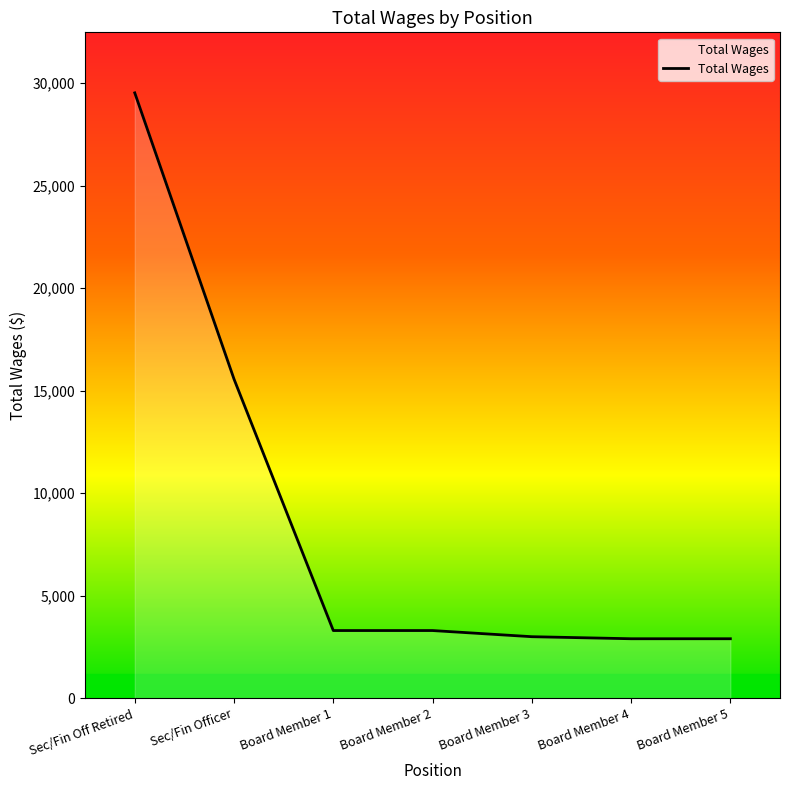

What is the greatest value displayed?

29518